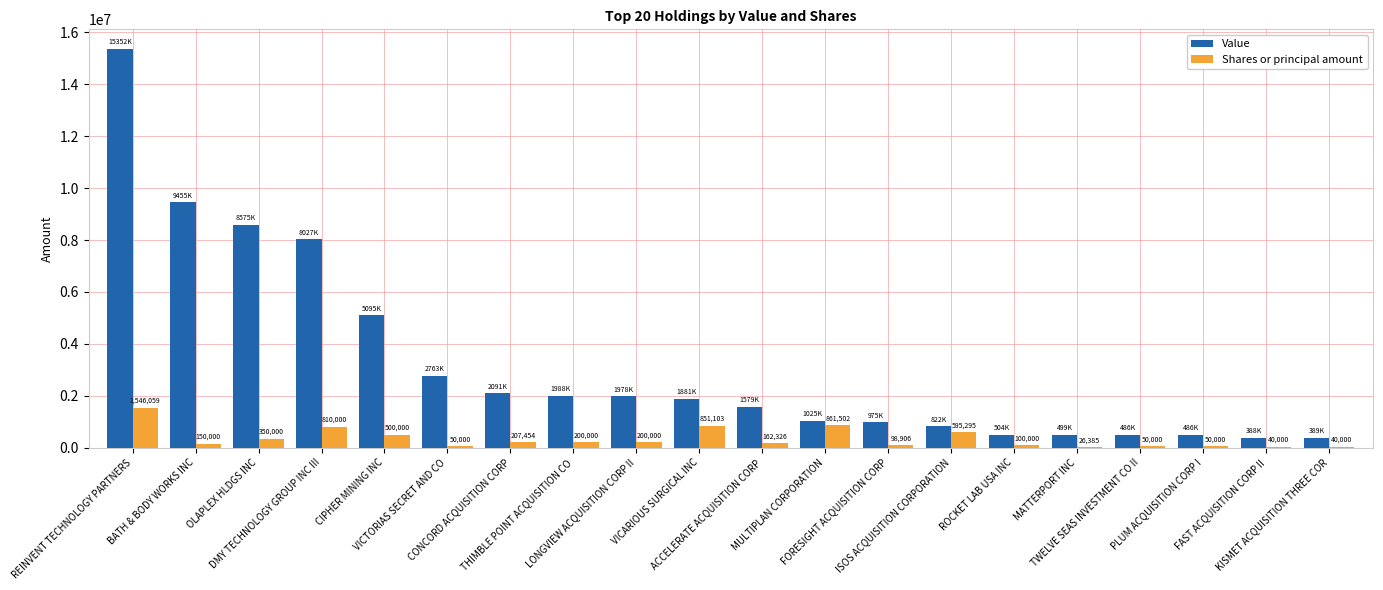

Is it true that Value equals 389000 at KISMET ACQUISITION THREE COR?

True